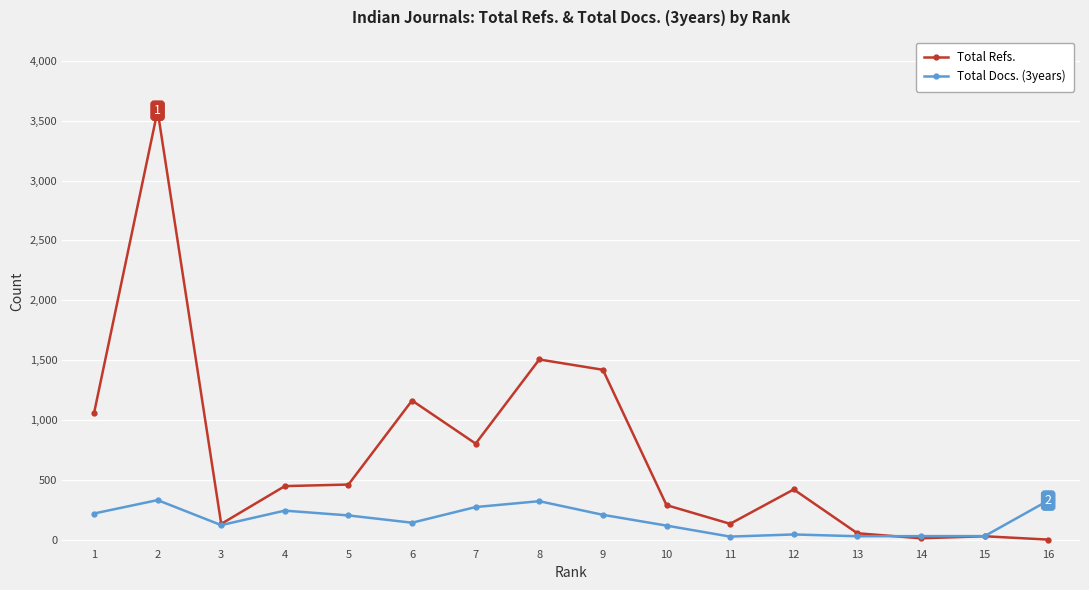

Rank the series by their average value, from lowest to highest.

Total Docs. (3years), Total Refs.